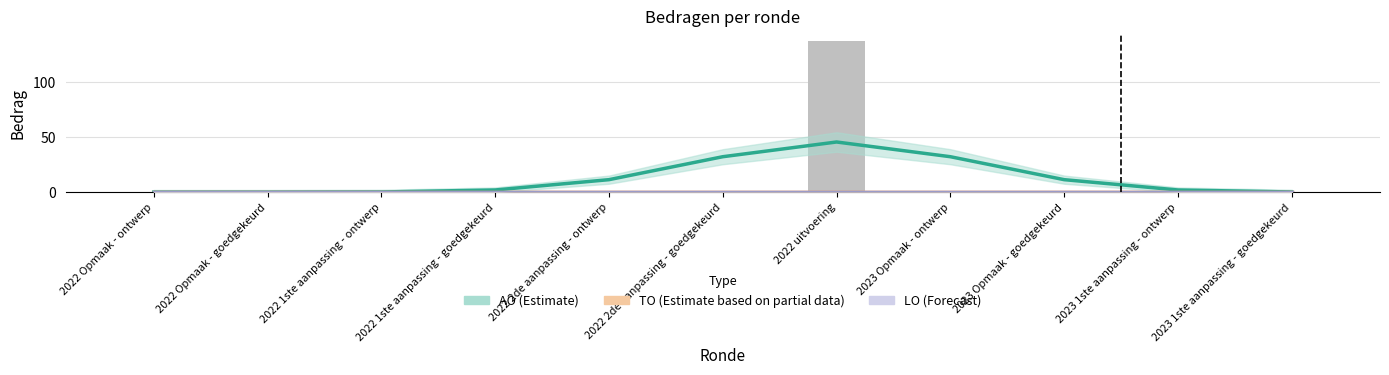

Rank the series at 2023 Opmaak - ontwerp from lowest to highest value.

TO (Estimate based on partial data), LO (Forecast), AO (Estimate)